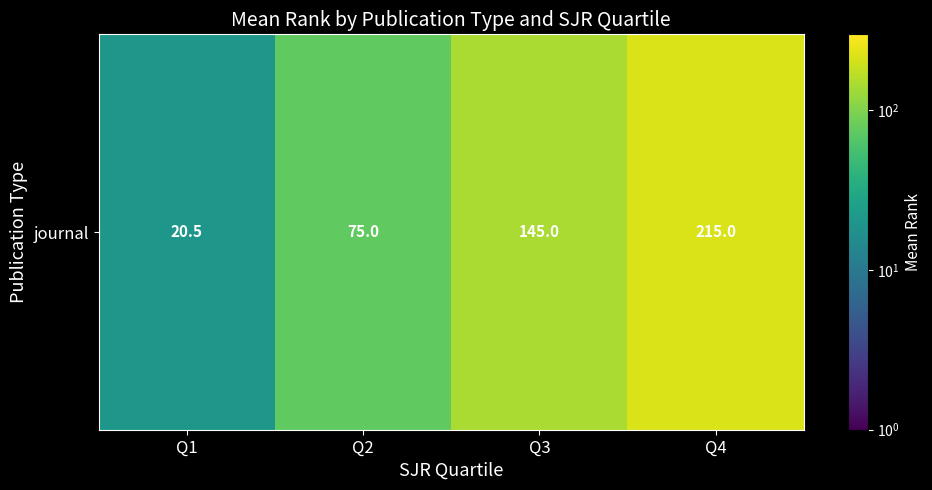

Reading left to right, list all the values displayed in this chart.

20.5	75.0	145.0	215.0